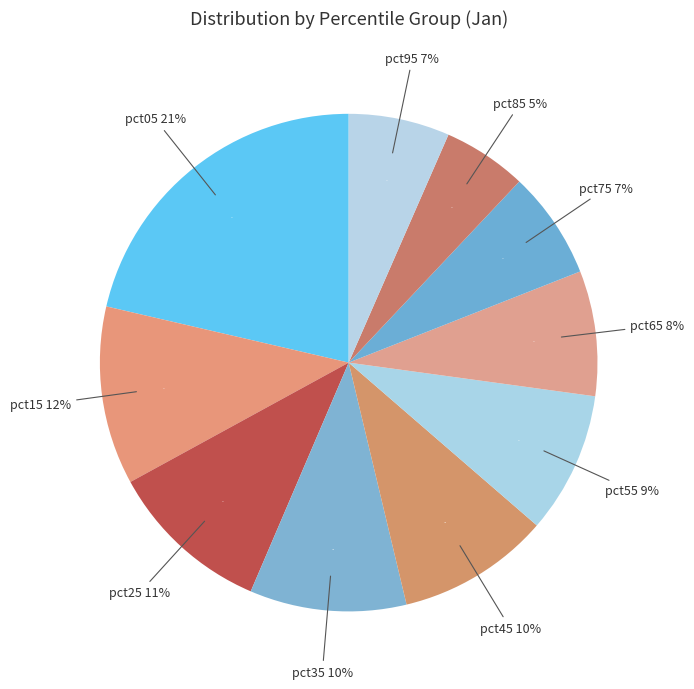

How many segments does this pie chart have?

10